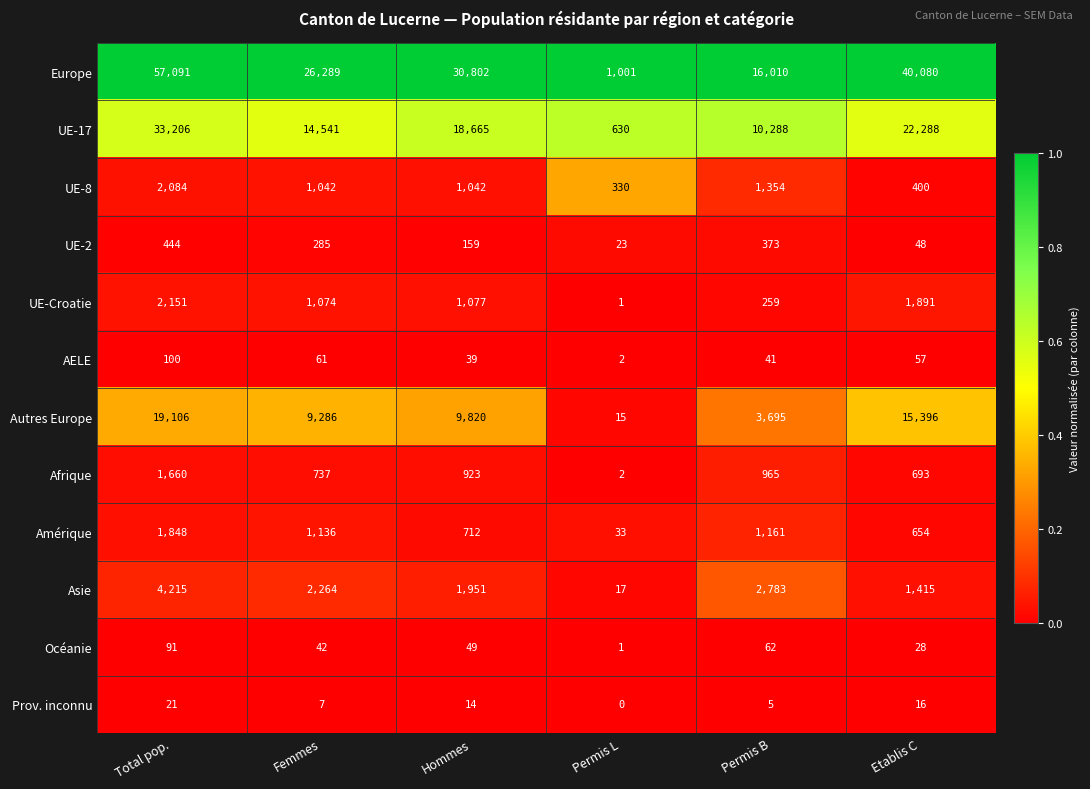

Between Permis L and Etablis C, which series saw the biggest shift?

Europe